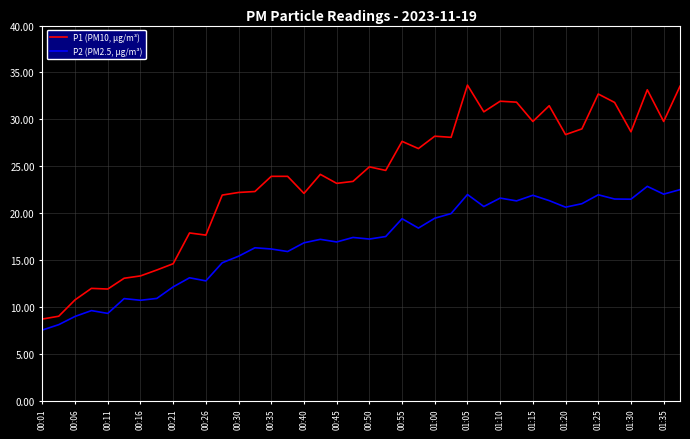

Rank the series by their maximum value, from lowest to highest.

P2 (PM2.5, μg/m³), P1 (PM10, μg/m³)